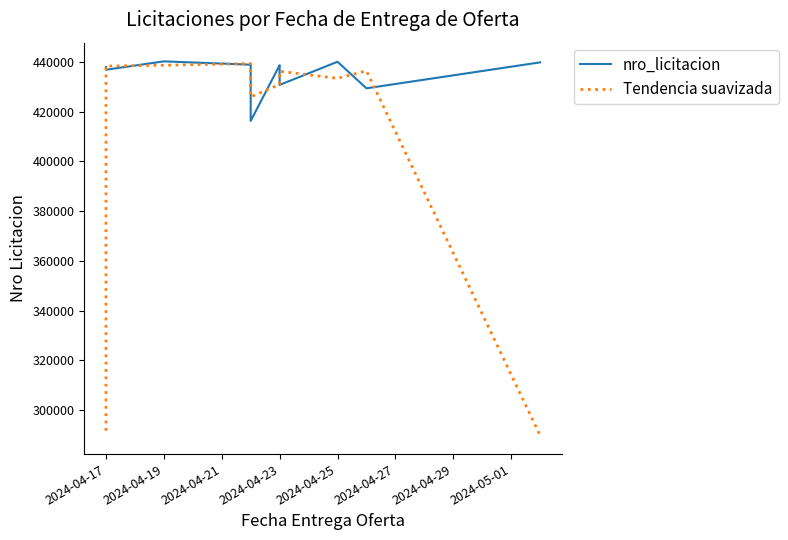

True or false: nro_licitacion has more than 2 points higher than both neighbors.

True